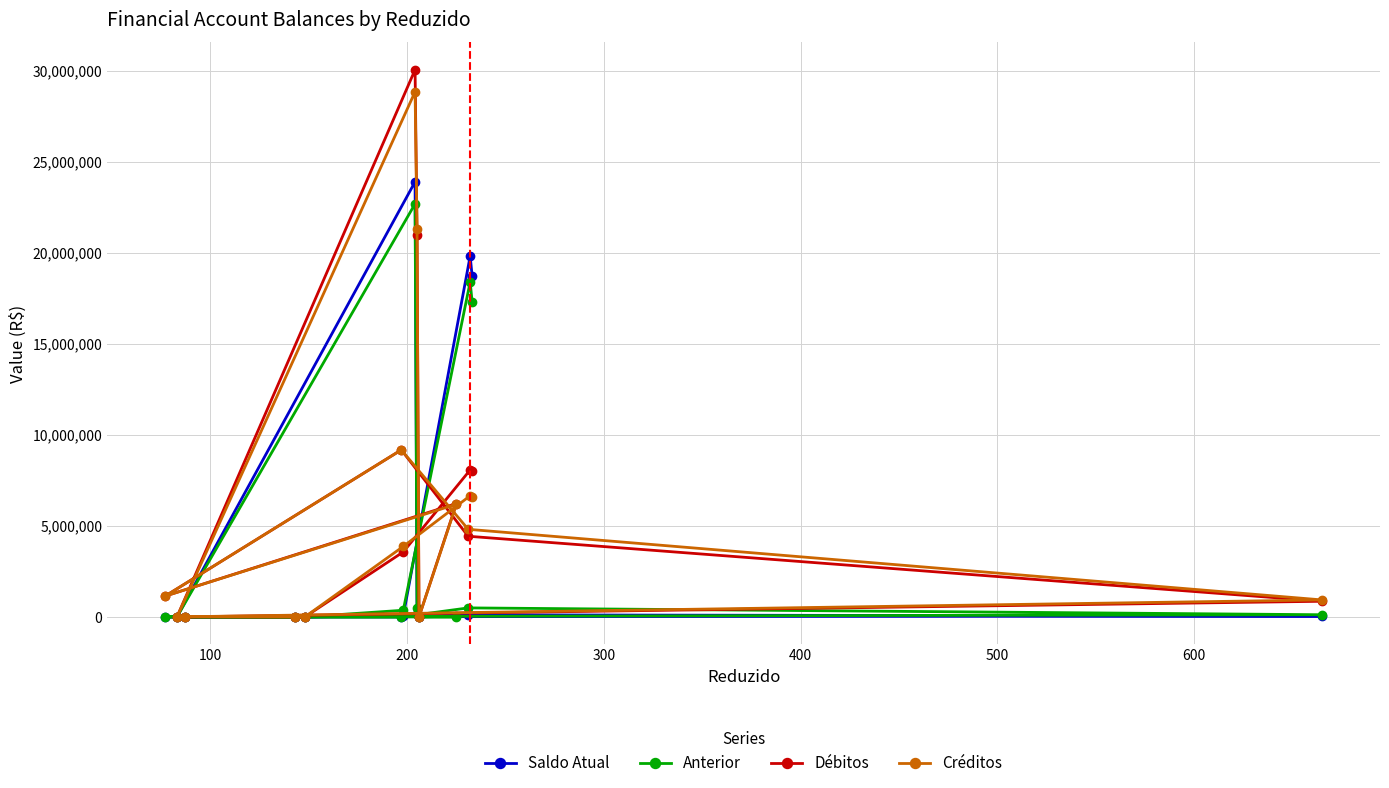

What is the value of the Débitos point at the 6th from the left?

9172356.2